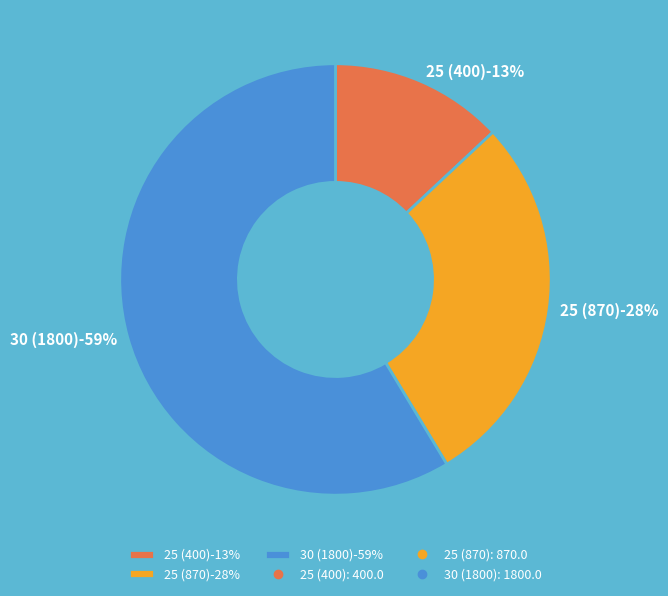

Which slice is the largest?

30 (1800)